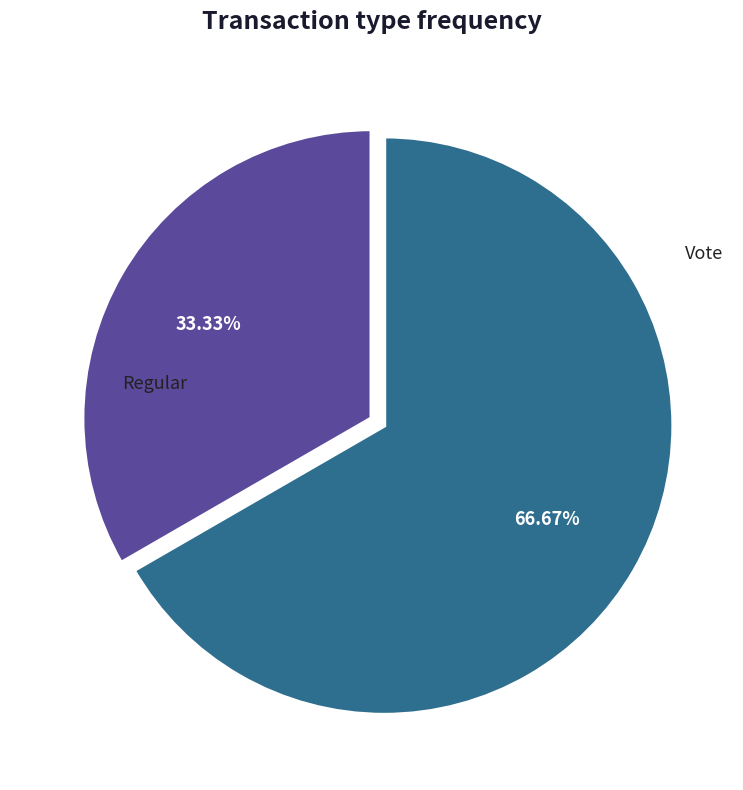

To the nearest percent, what percentage of the pie is Regular?

33%